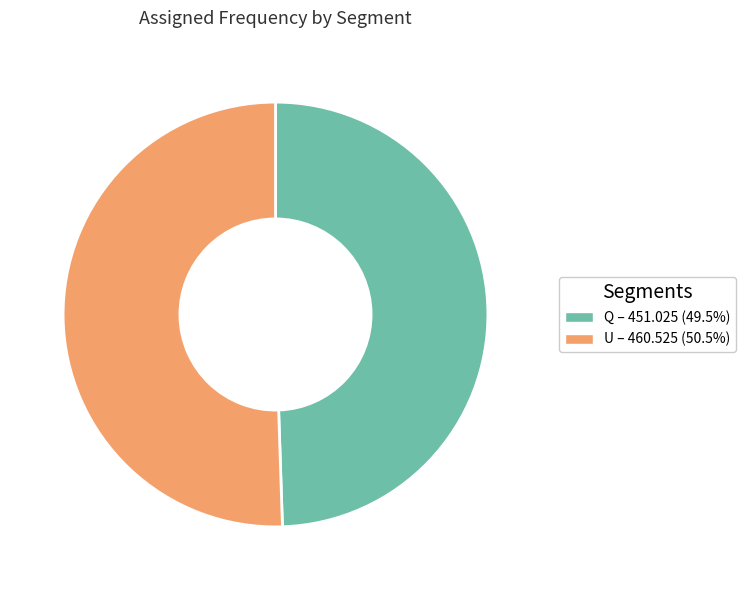

Approximately how many times larger is the value at U compared to Q?

1.0